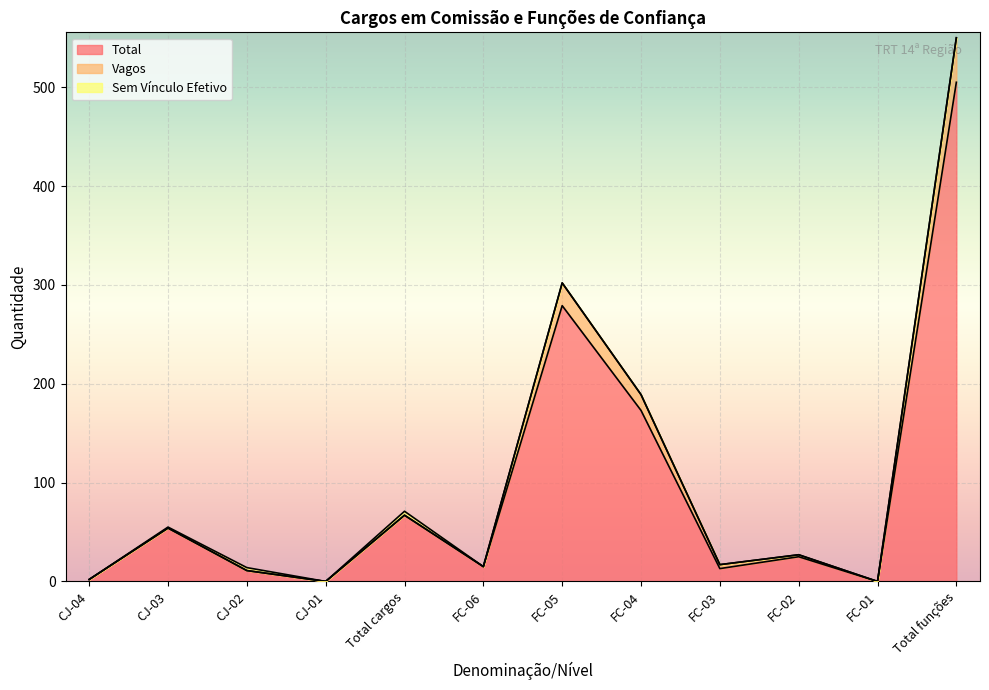

At which category does Vagos reach its first local valley?

CJ-01